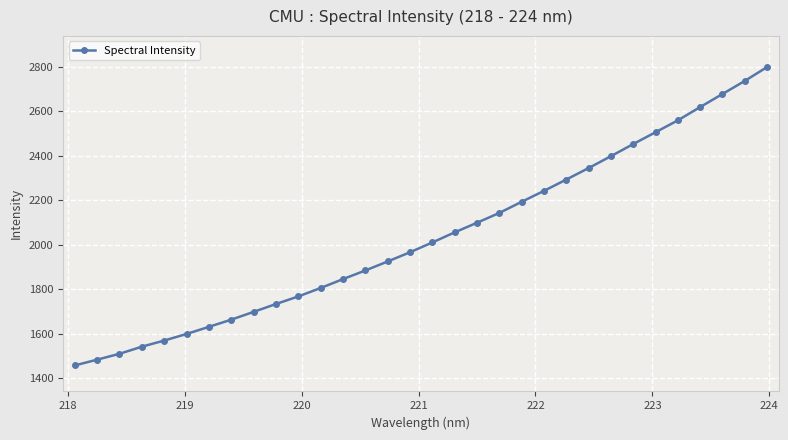

What is the maximum value shown in the chart?

2797.8